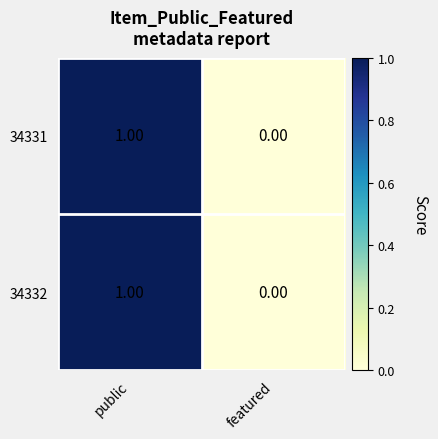

At which label is 34331 closest to 0?

featured